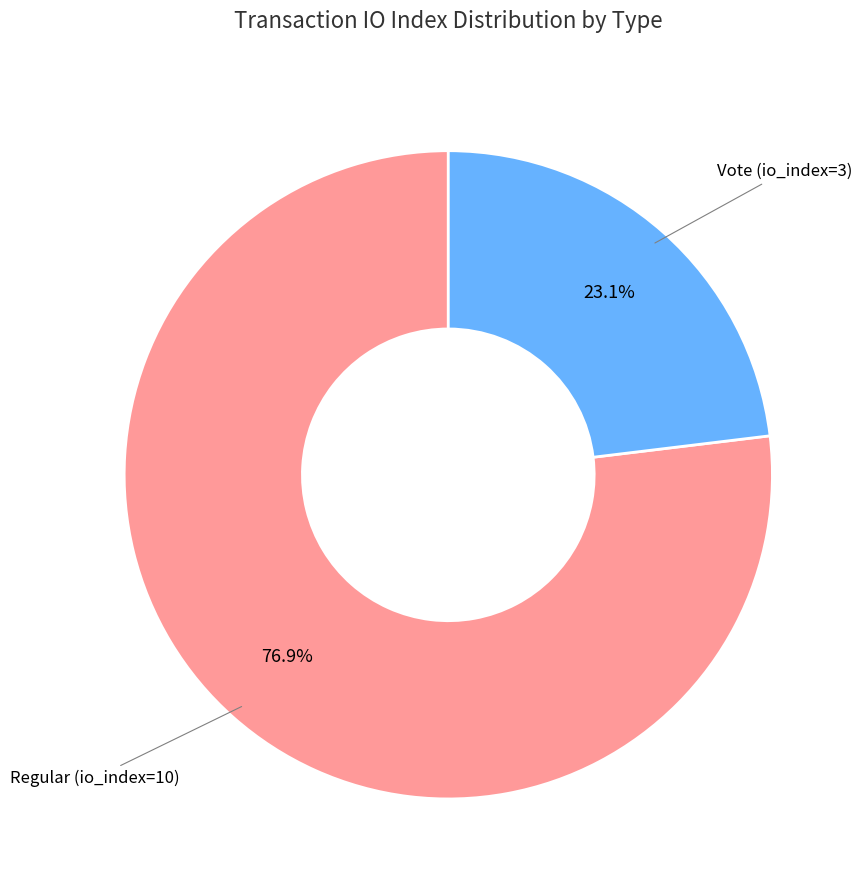

Is there a majority slice in this chart?

Yes